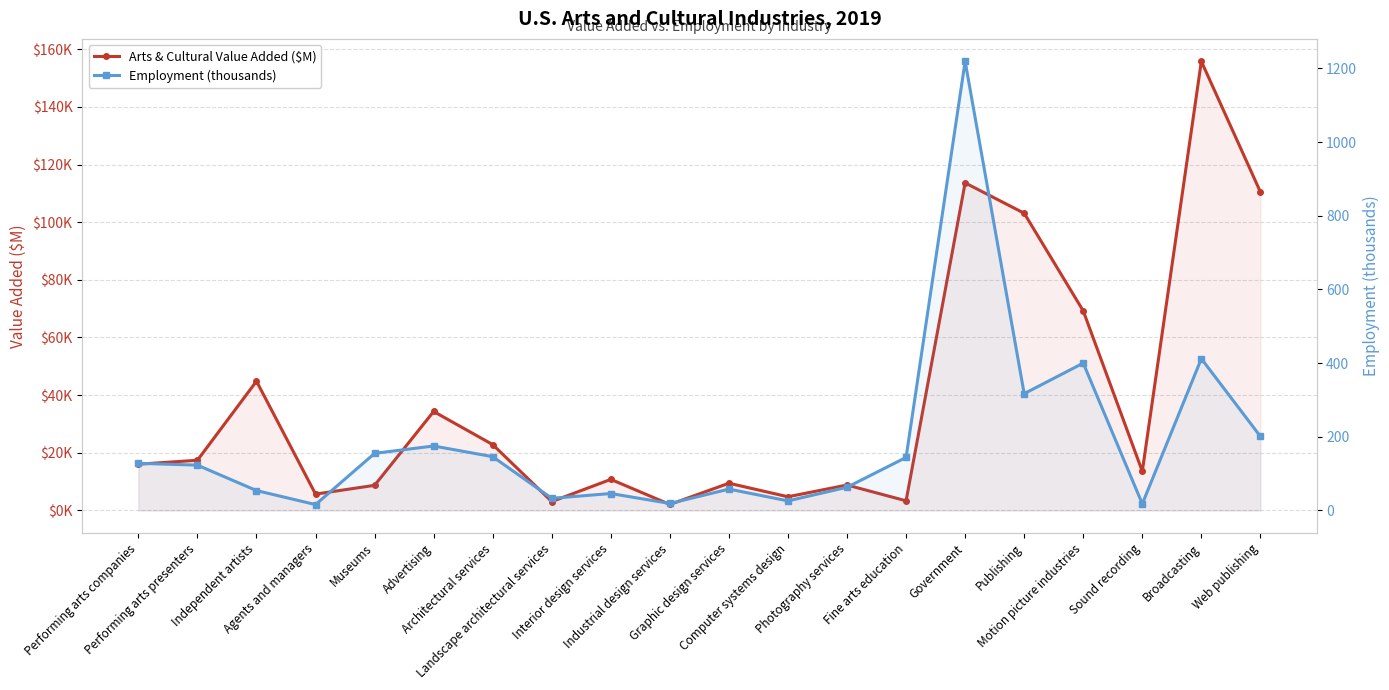

Which series changed the most between Museums and Architectural services?

Arts & Cultural Value Added ($M)